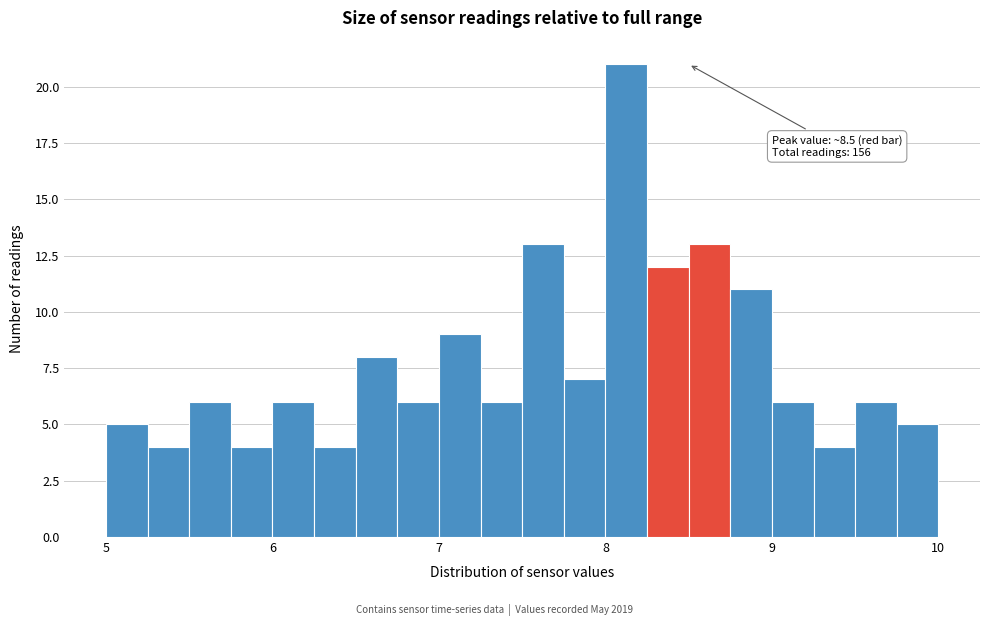

Around what value on the x-axis is the tallest bar? Give the approximate position of its centre, as read against the axis.

8.1